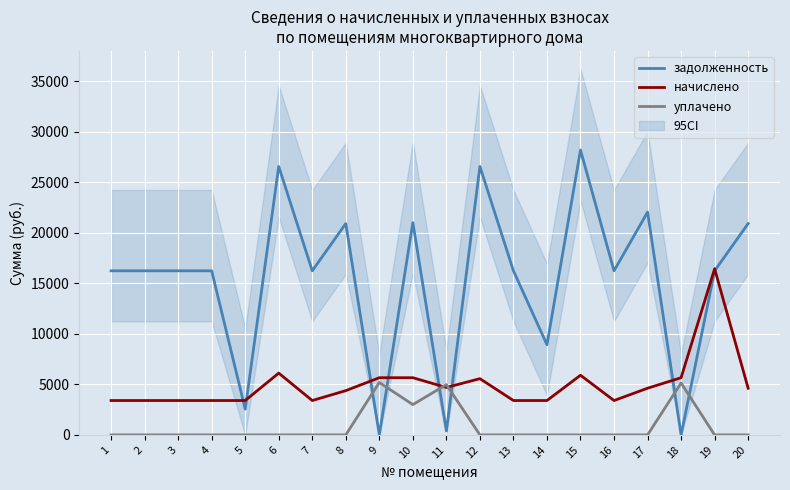

Reading left to right, transcribe all the data shown in this chart.

задолженность: 16242.0	16242.0	16242.0	16242.0	2551.5	26572.0	16242.0	20919.7	0.0	21014.6	391.2	26572.0	16242.0	8923.2	28196.2	16242.0	22056.6	0.0	16242.0	20919.7
начислено: 3402.0	3402.0	3402.0	3402.0	3402.0	6115.6	3402.0	4381.8	5660.9	5660.9	4694.8	5565.7	3402.0	3402.0	5905.9	3402.0	4619.9	5660.9	16445.5	4619.9
уплачено: 0.0	0.0	0.0	0.0	0.0	0.0	0.0	0.0	5188.0	3000.0	4978.1	0.0	0.0	0.0	0.0	0.0	0.0	5136.0	0.0	0.0